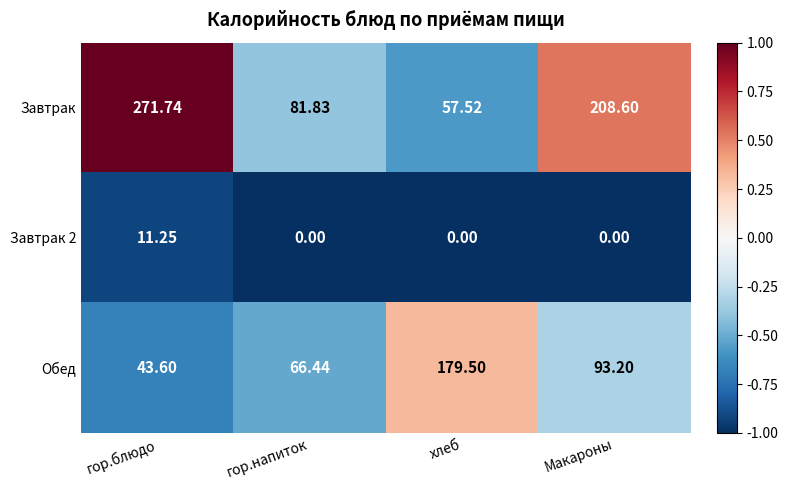

Is the value of Обед at Макароны greater than the value of Завтрак at Макароны?

No